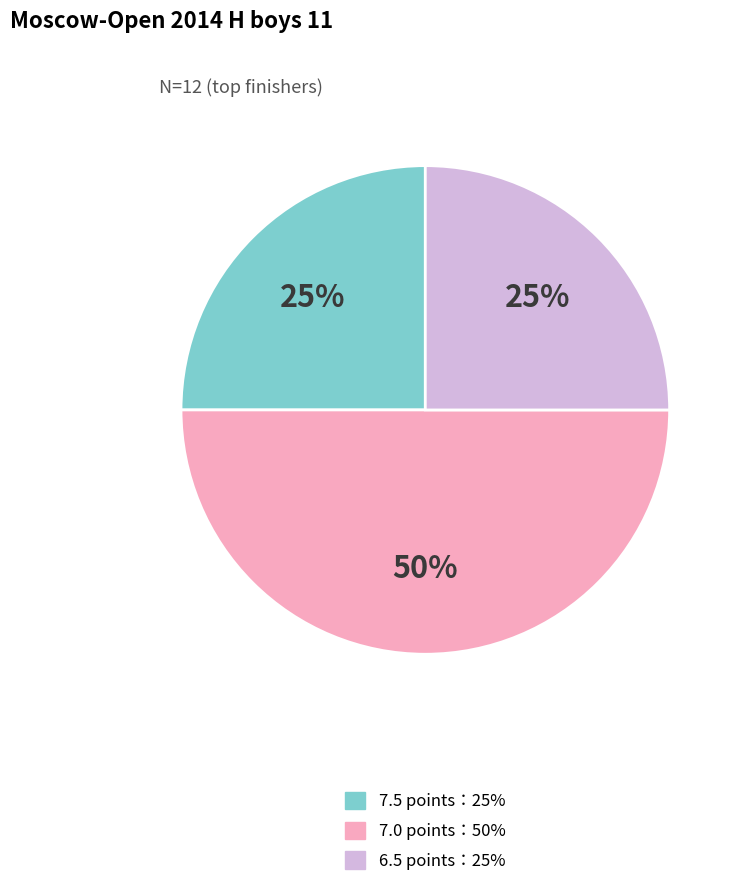

To the nearest percent, what is the average slice percentage?

33%